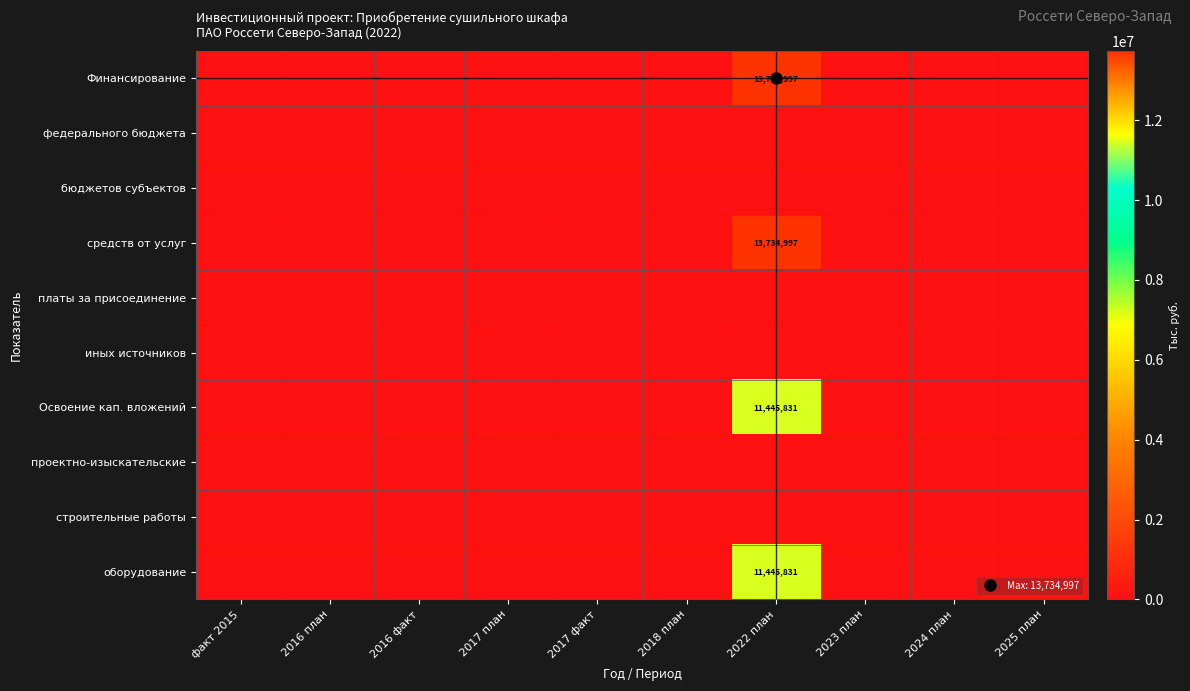

List the labels in order of Освоение кап. вложений value, largest first.

2022 план, факт 2015, 2016 план, 2016 факт, 2017 план, 2017 факт, 2018 план, 2023 план, 2024 план, 2025 план